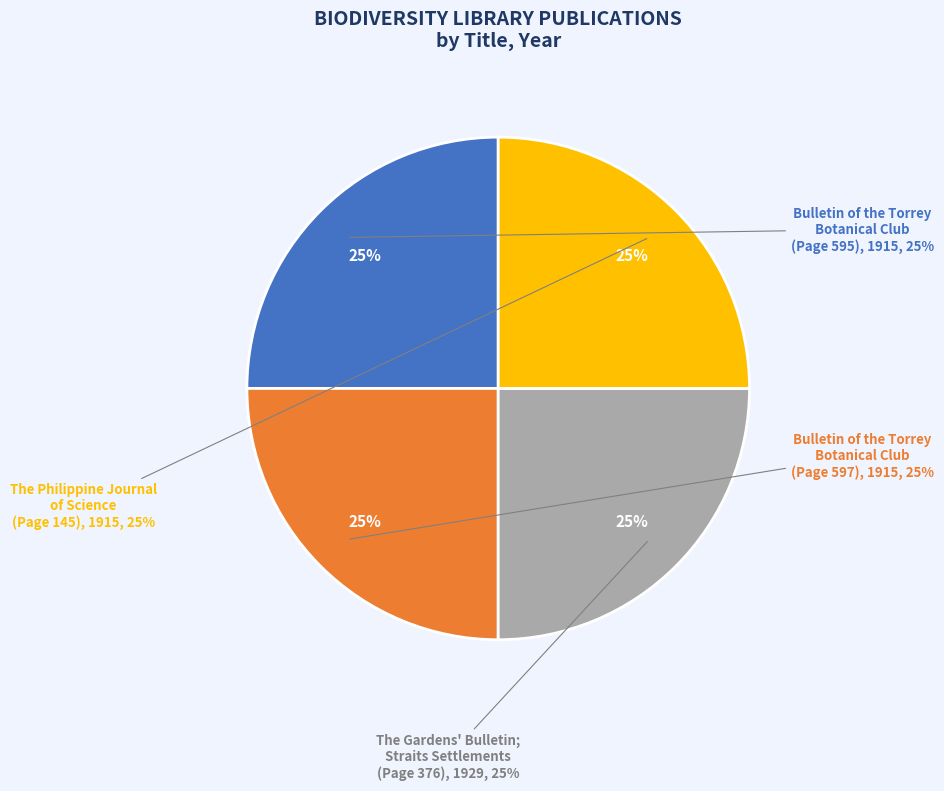

How many segments does this pie chart have?

4